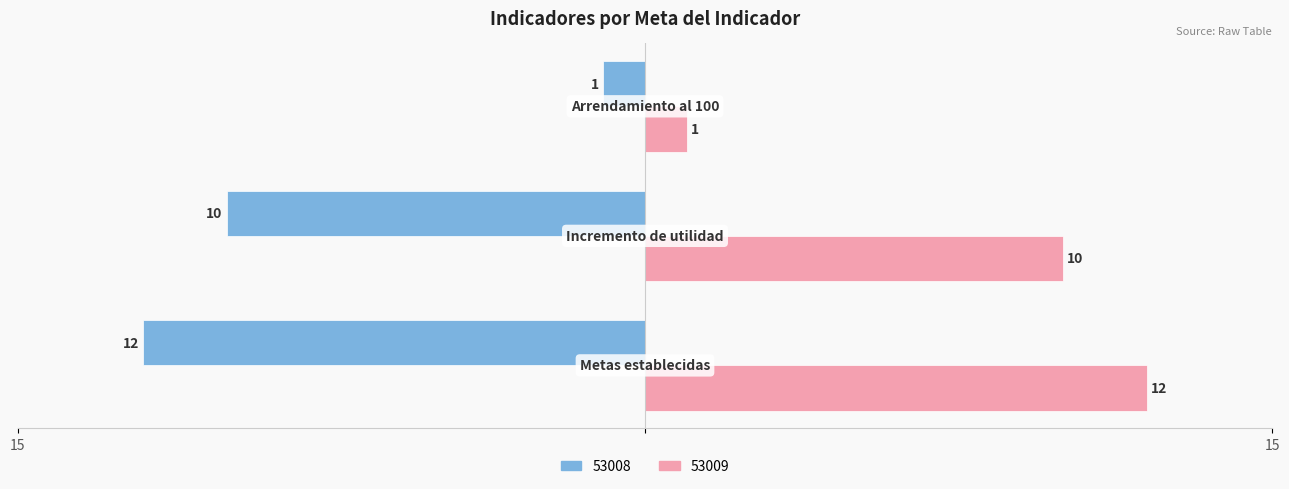

Which series has the widest spread of values?

53008